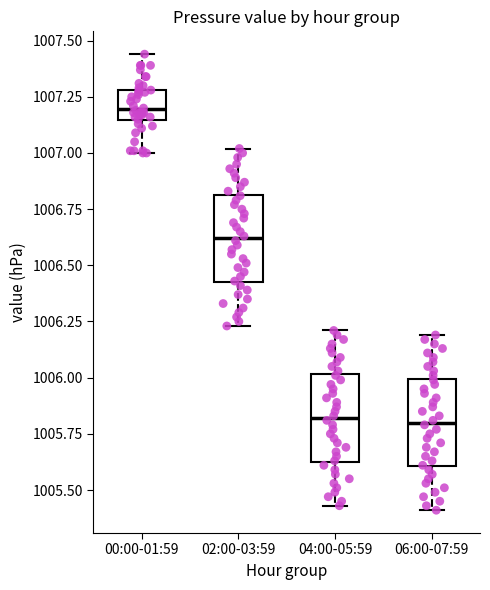

Where does the upper whisker of the box for 02:00-03:59 end on the y-axis? The values are not printed on the chart, so give them approximately, as read against the axis.

1007.00